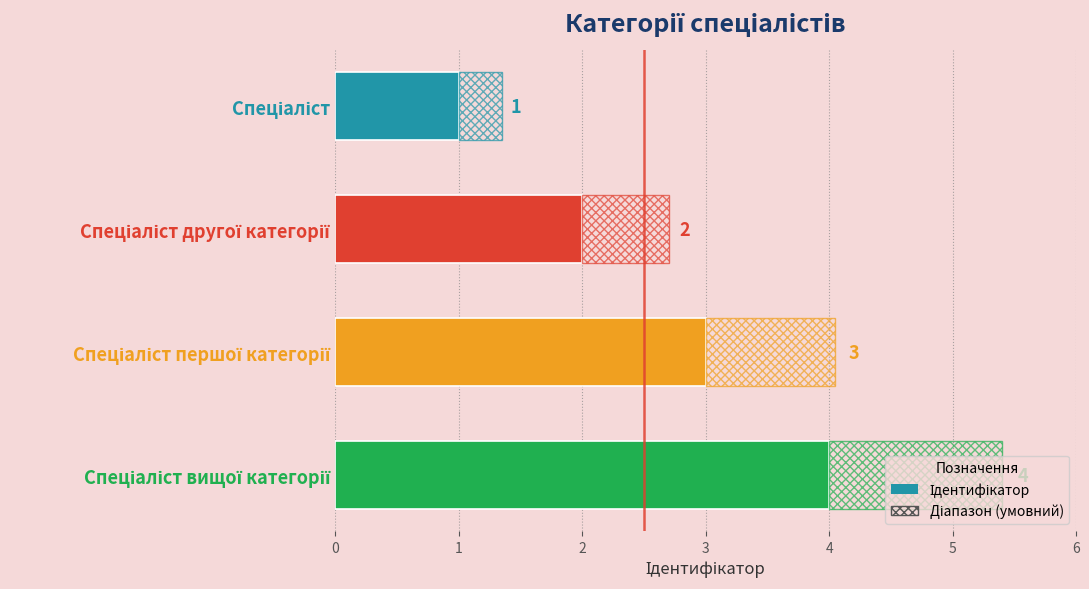

Approximately how many times larger is the value at Спеціаліст compared to Спеціаліст другої категорії?

0.5